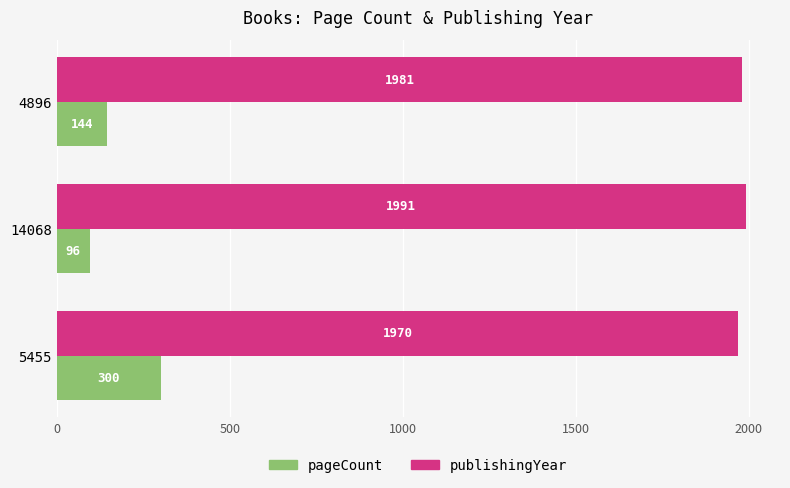

True or false: publishingYear has a value of 1970 at 5455.

True